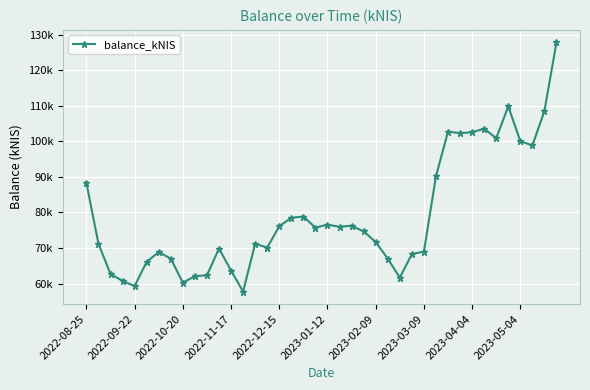

What is the maximum value shown in the chart?

127843.6